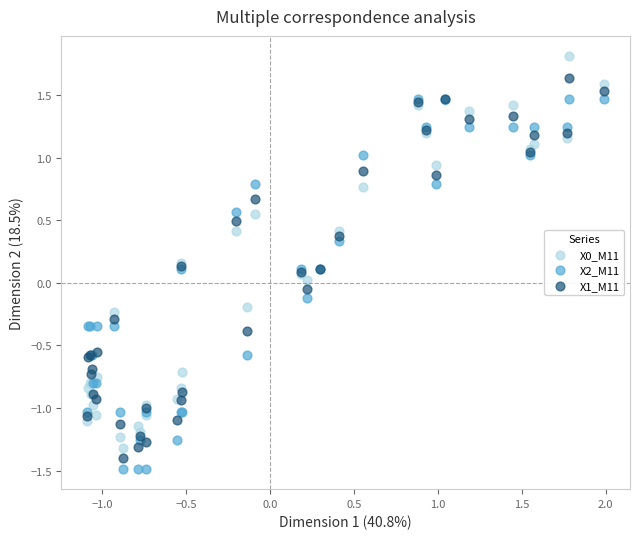

What is the X range (max minus min) for the scatter plot?

3.1